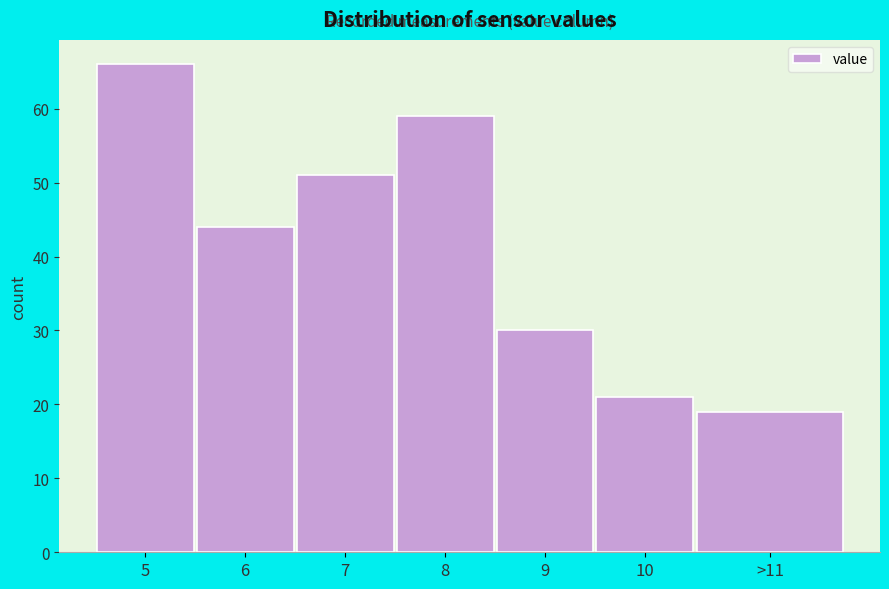

Reading left to right, what are all the values shown in this chart?

5=66	6=44	7=51	8=59	9=30	10=21	>11=19